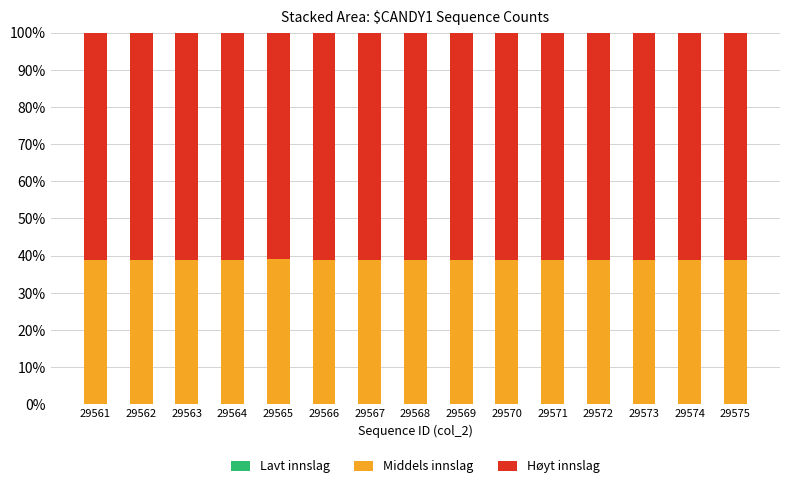

What is the total value across all series at 29568?

100.0